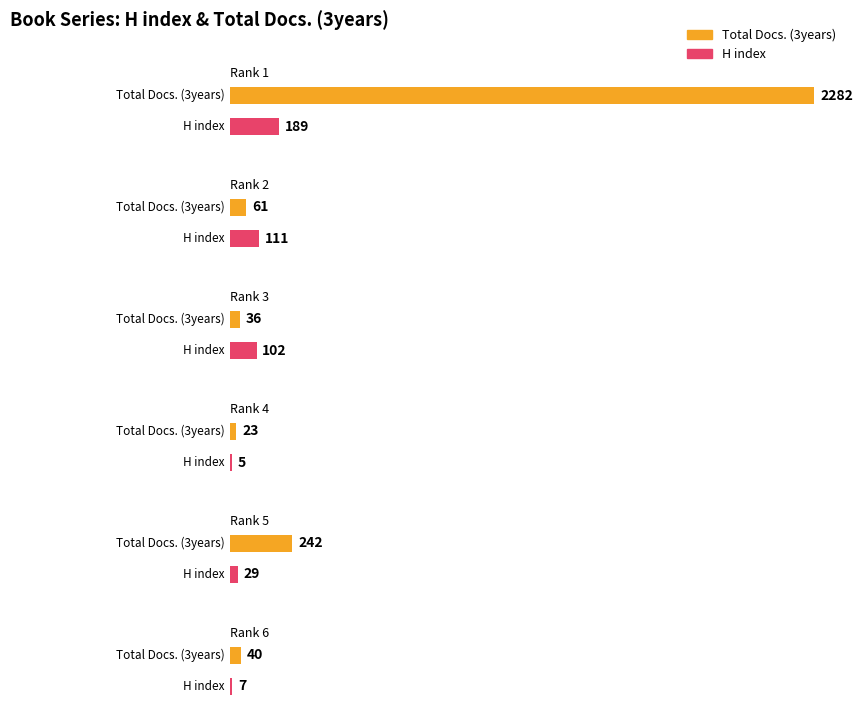

What is the minimum value shown in the chart?

5